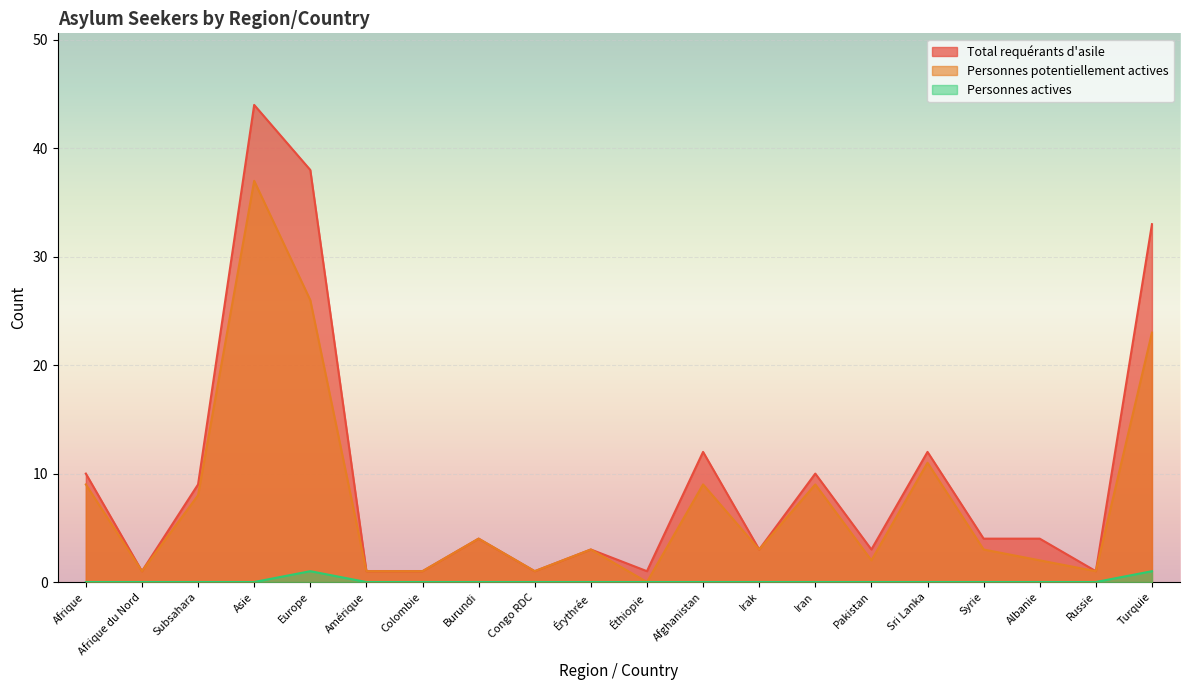

Which category has the lowest value across all series?

Éthiopie